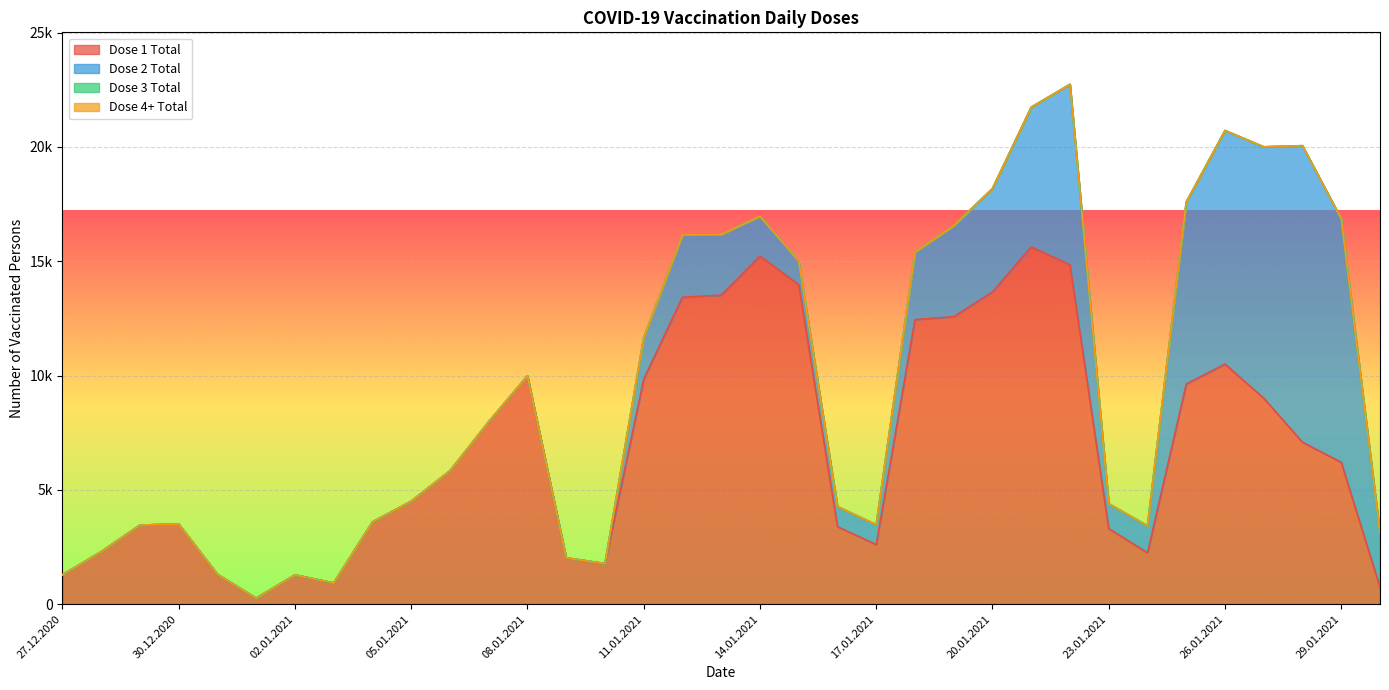

Count the number of data series in this chart.

4